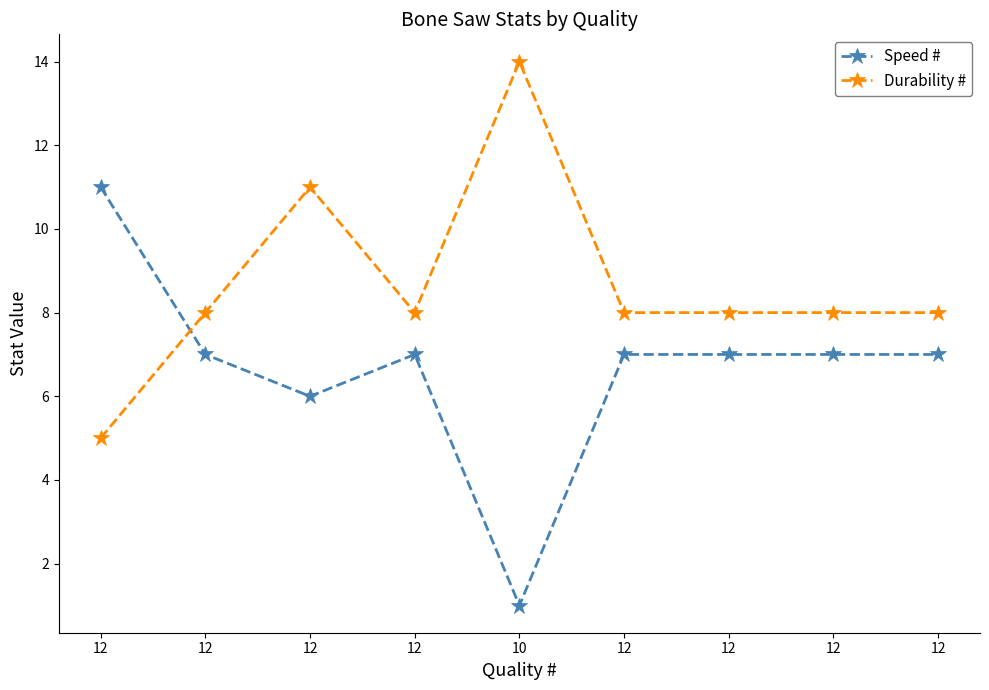

True or false: Durability # and Speed # cross at least once.

True